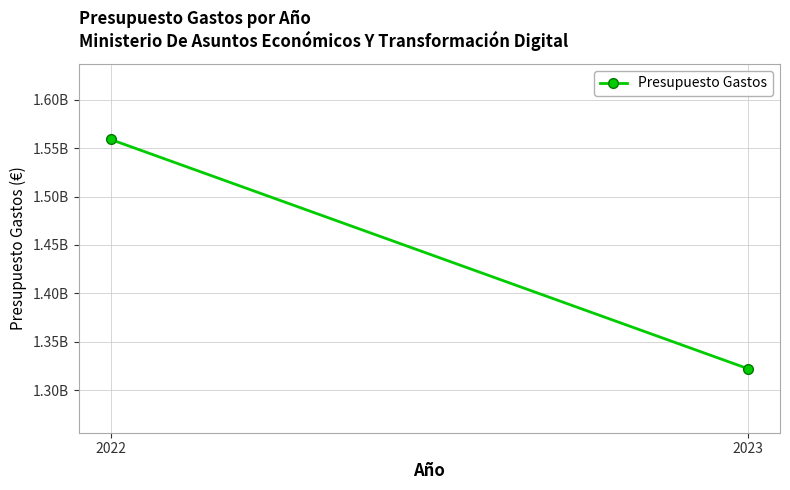

What is the sum of the values at 2022 and 2023?

2881000000